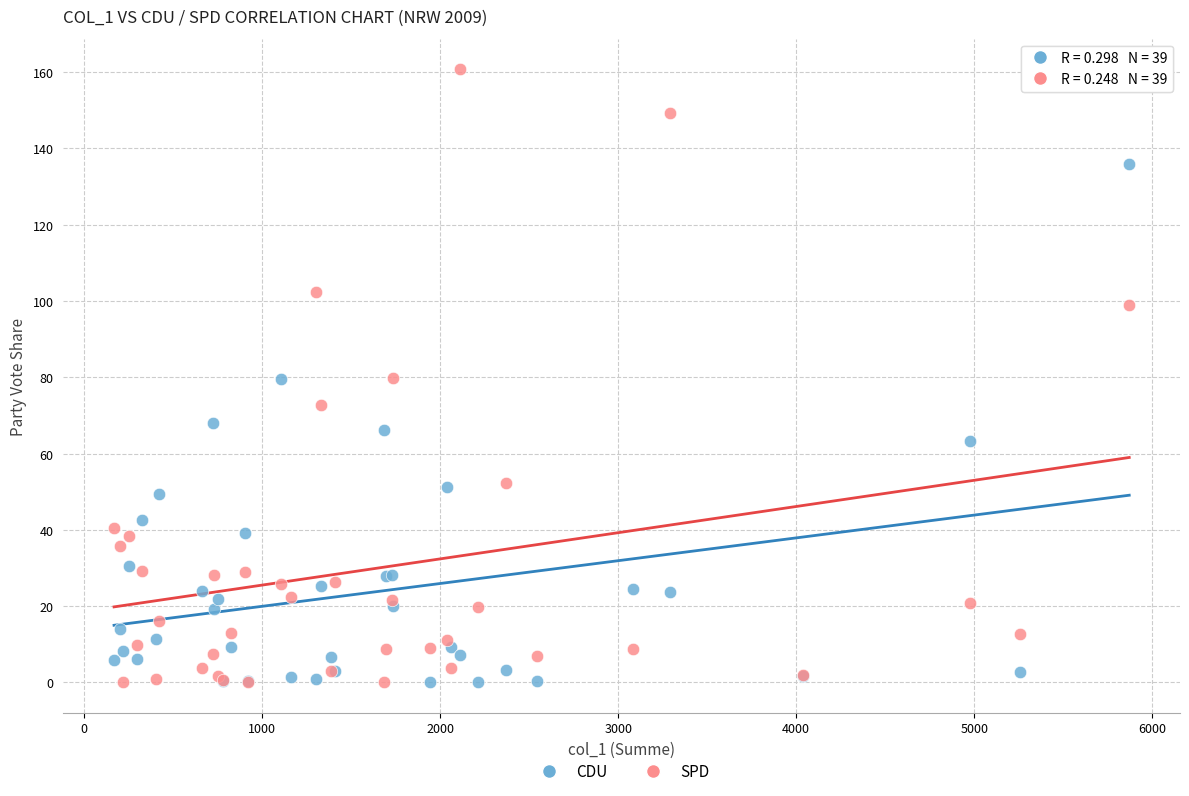

Which series has the widest spread of Y values?

SPD